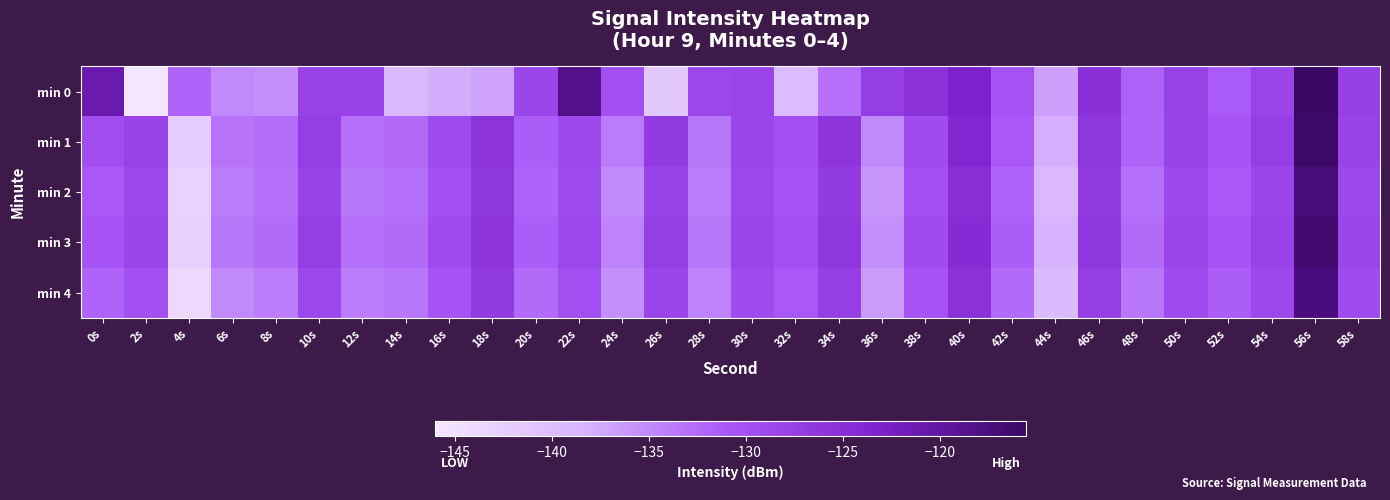

What is the total value across all series at 40s?

-622.2